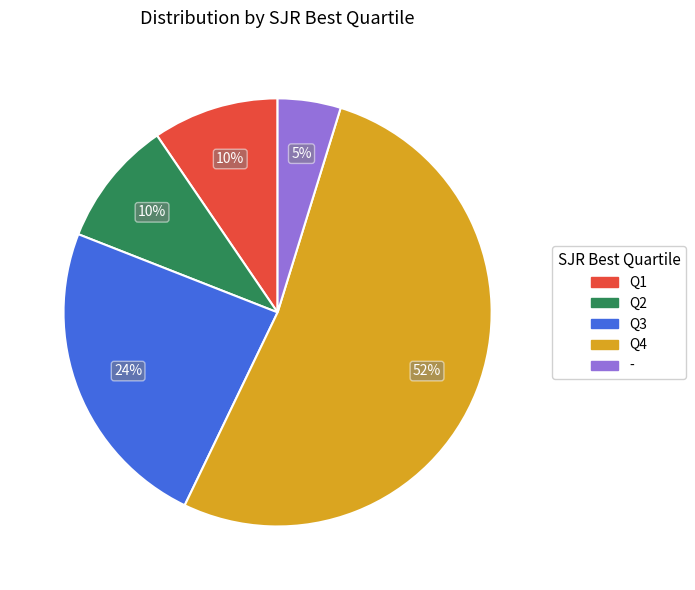

To the nearest percent, what is the average slice percentage?

20%